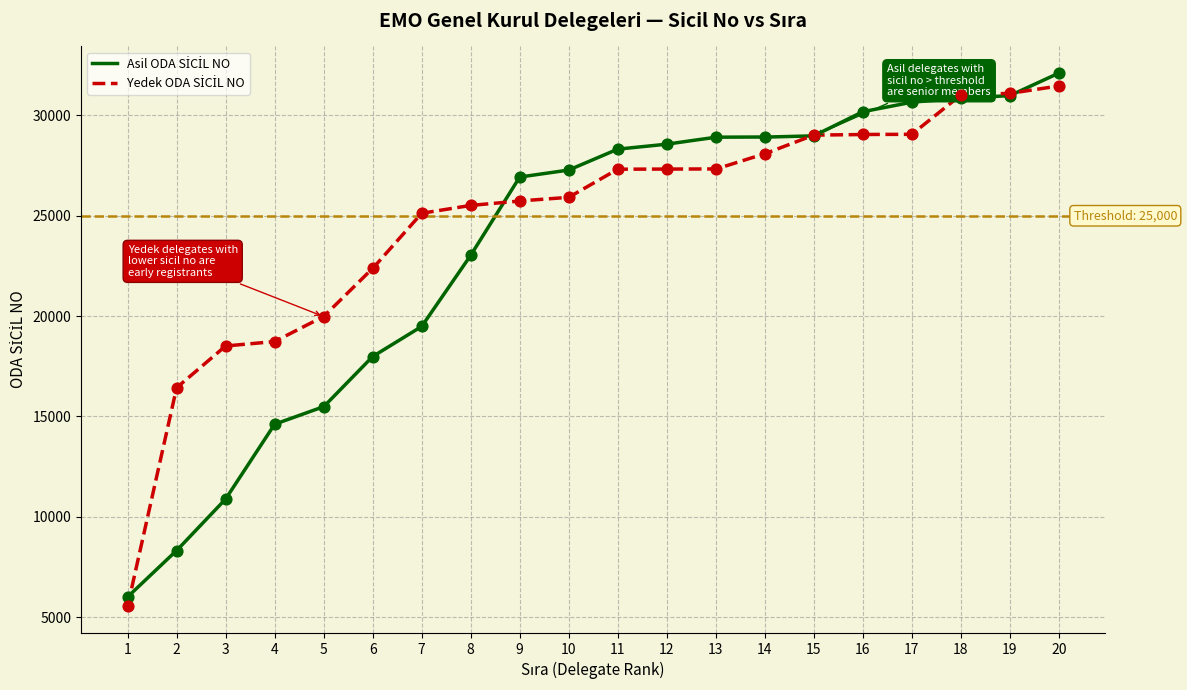

Which series has the largest Y range (max minus min)?

Asil ODA SİCİL NO